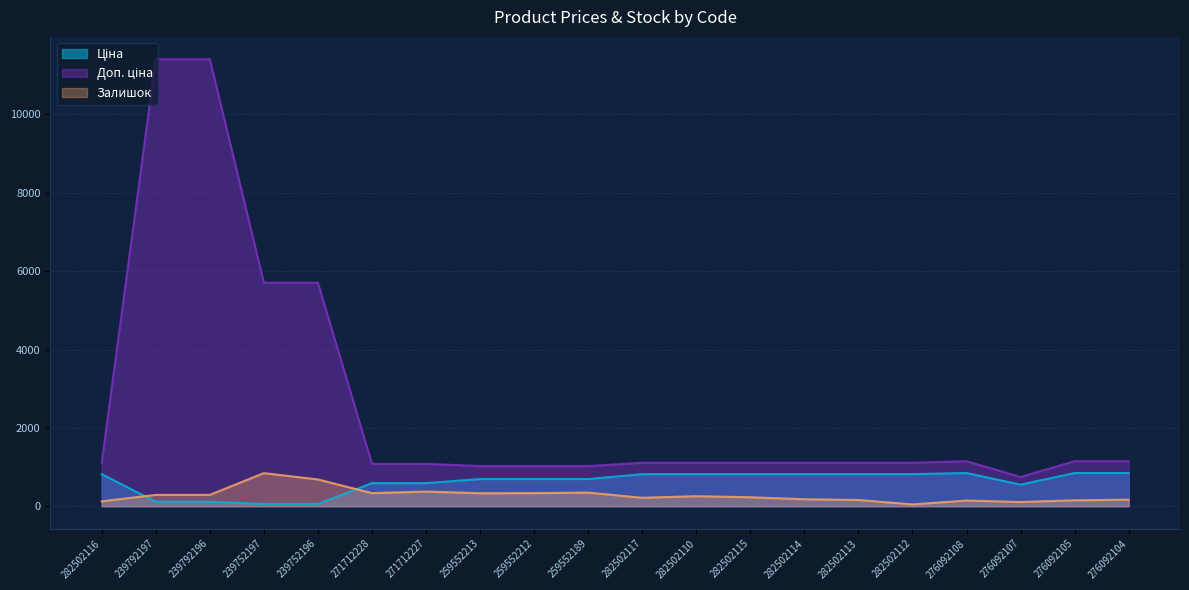

The value of Ціна at 282502113 is 818.5. True or false?

True